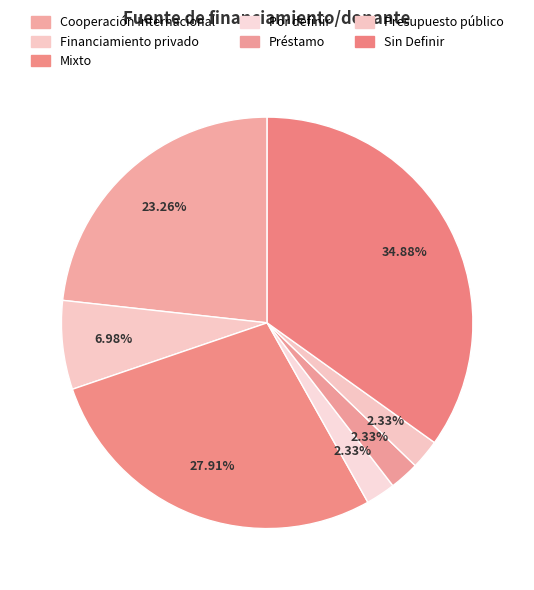

How much of the chart is everything except Sin Definir?

65.1%